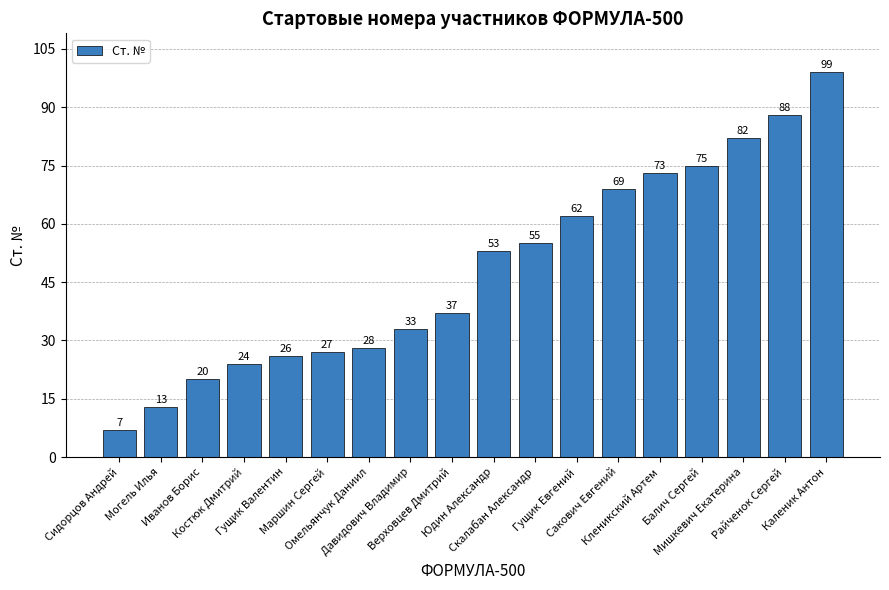

Approximately how many times larger is the value at Кленикский Артем compared to Давидович Владимир?

2.2